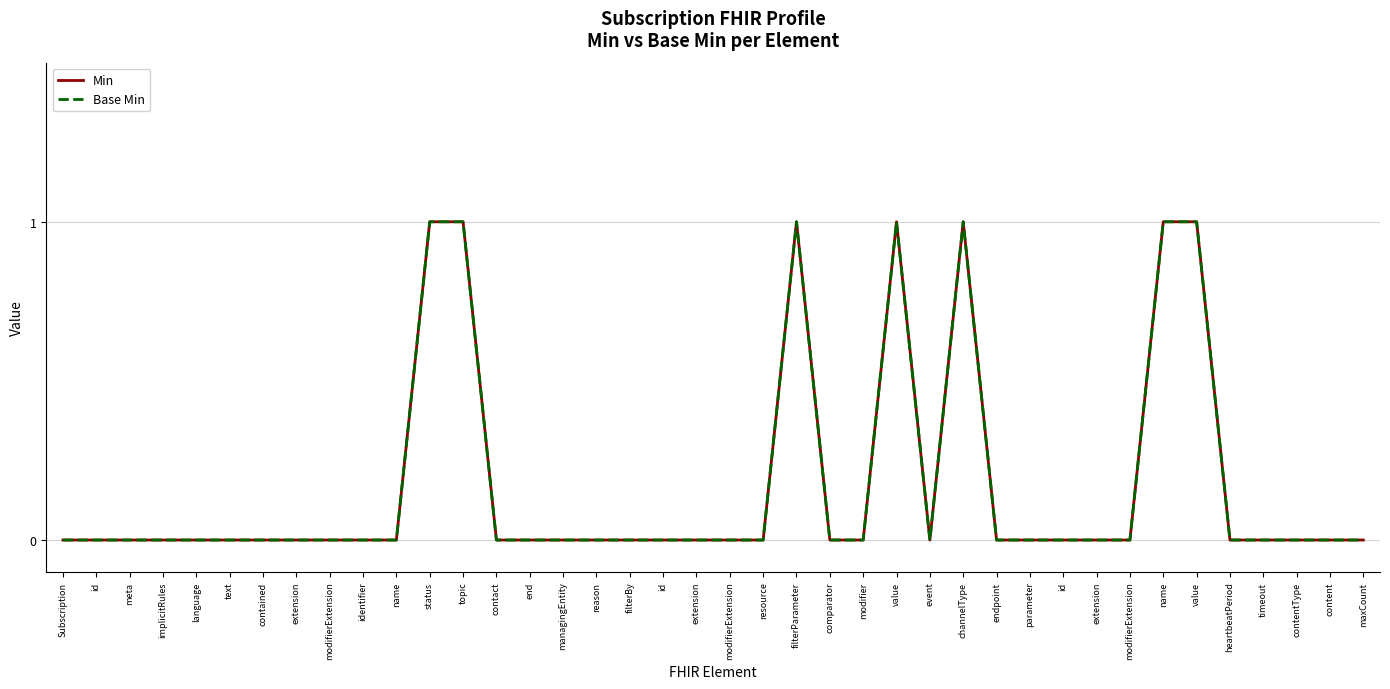

Does the chart display data point markers on the line(s)?

No